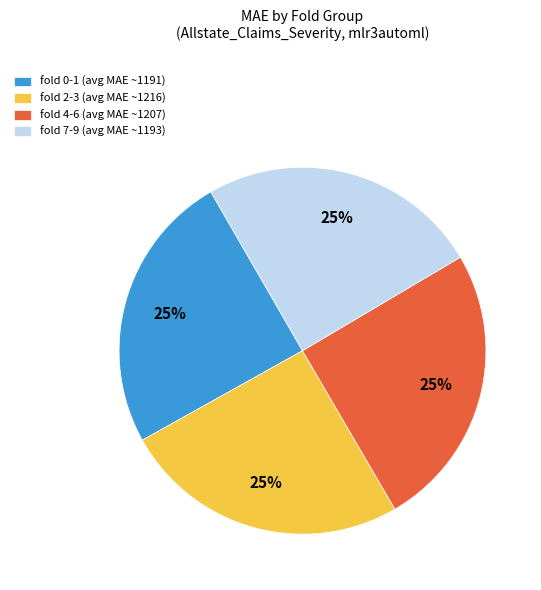

To the nearest percent, what portion does fold 2-3 (avg MAE ~1216) represent?

25%